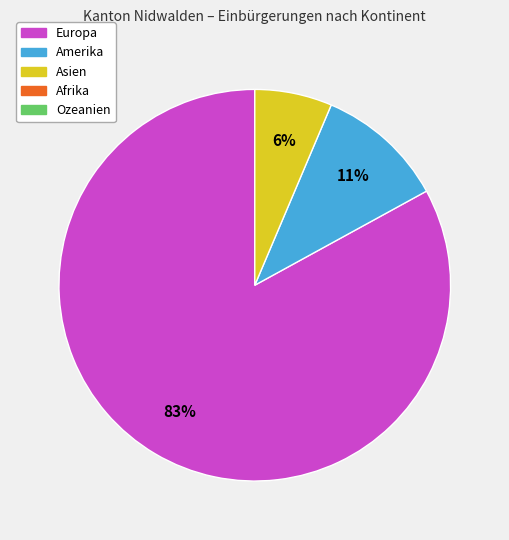

Is there any slice that represents more than half of the pie?

Yes